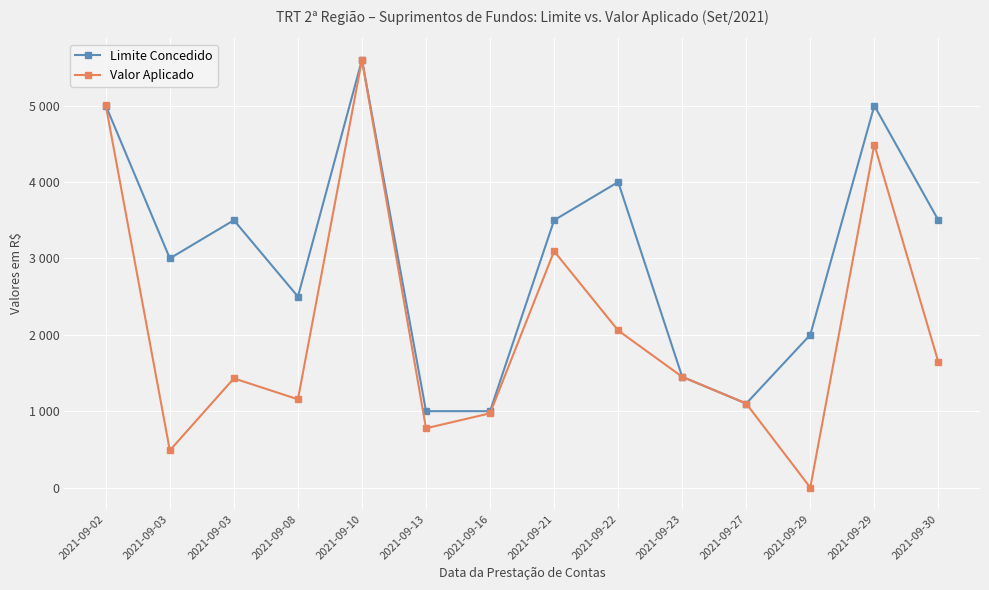

Rank the categories by Limite Concedido value from lowest to highest.

2021-09-13, 2021-09-16, 2021-09-27, 2021-09-23, 2021-09-29, 2021-09-08, 2021-09-03, 2021-09-03, 2021-09-21, 2021-09-30, 2021-09-22, 2021-09-02, 2021-09-29, 2021-09-10